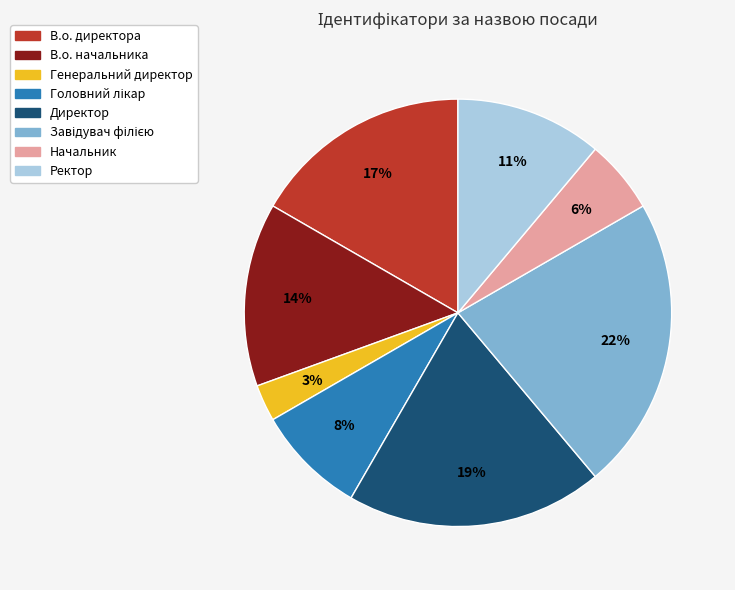

To the nearest percent, what is the difference between the largest and smallest slice percentages?

19%